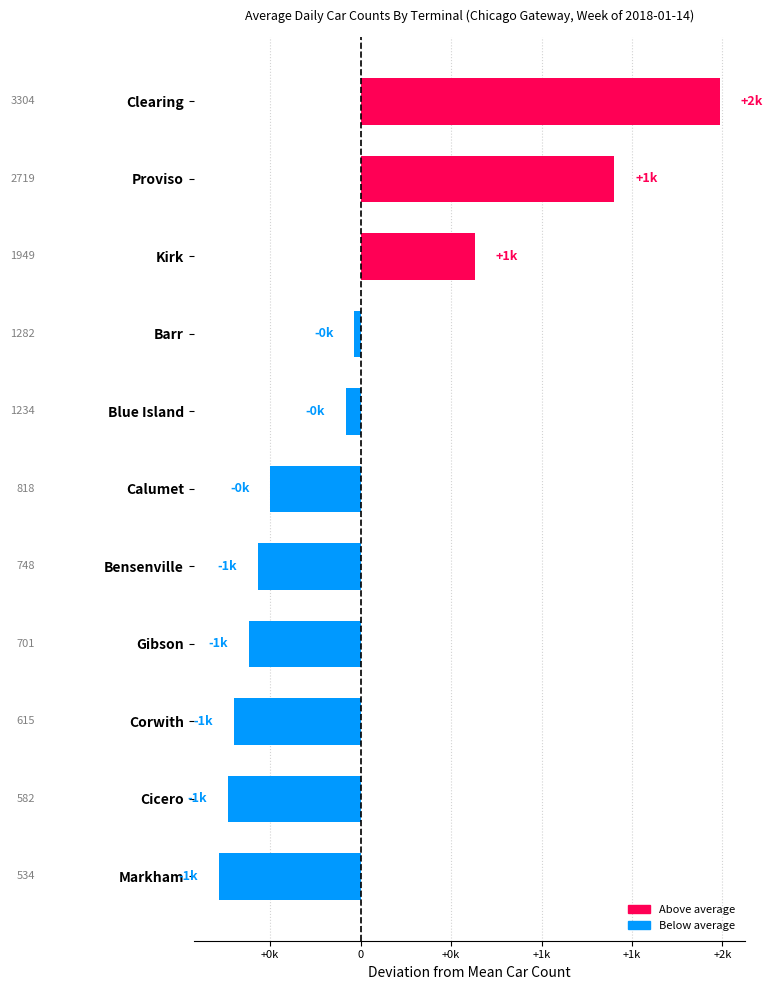

Are the bars horizontal?

Yes